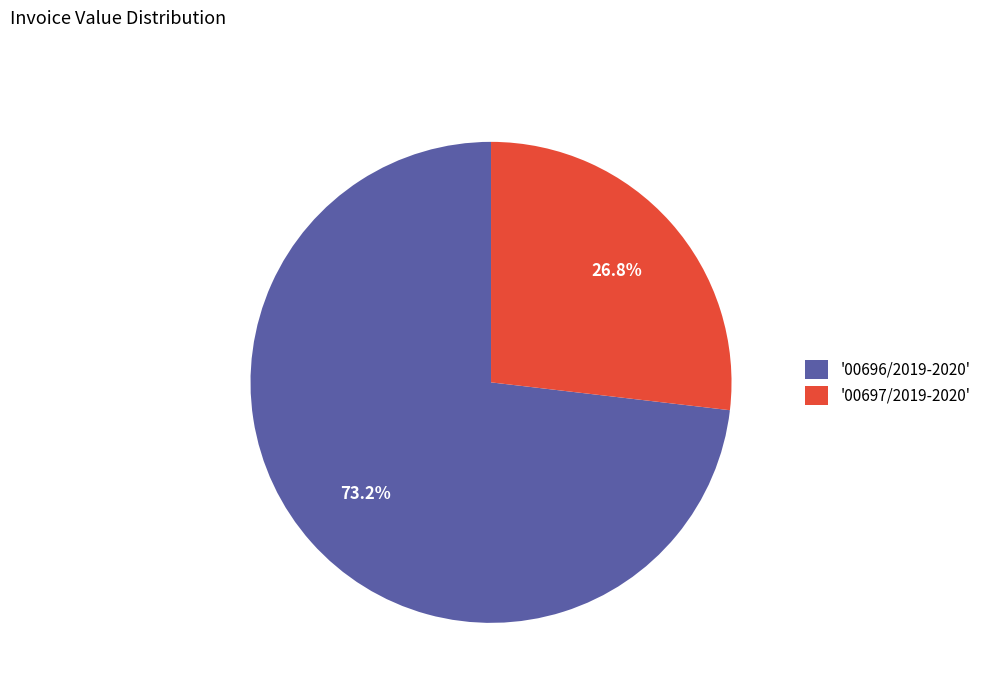

Combined, what portion of the pie is '00697/2019-2020' and '00696/2019-2020'?

100.0%